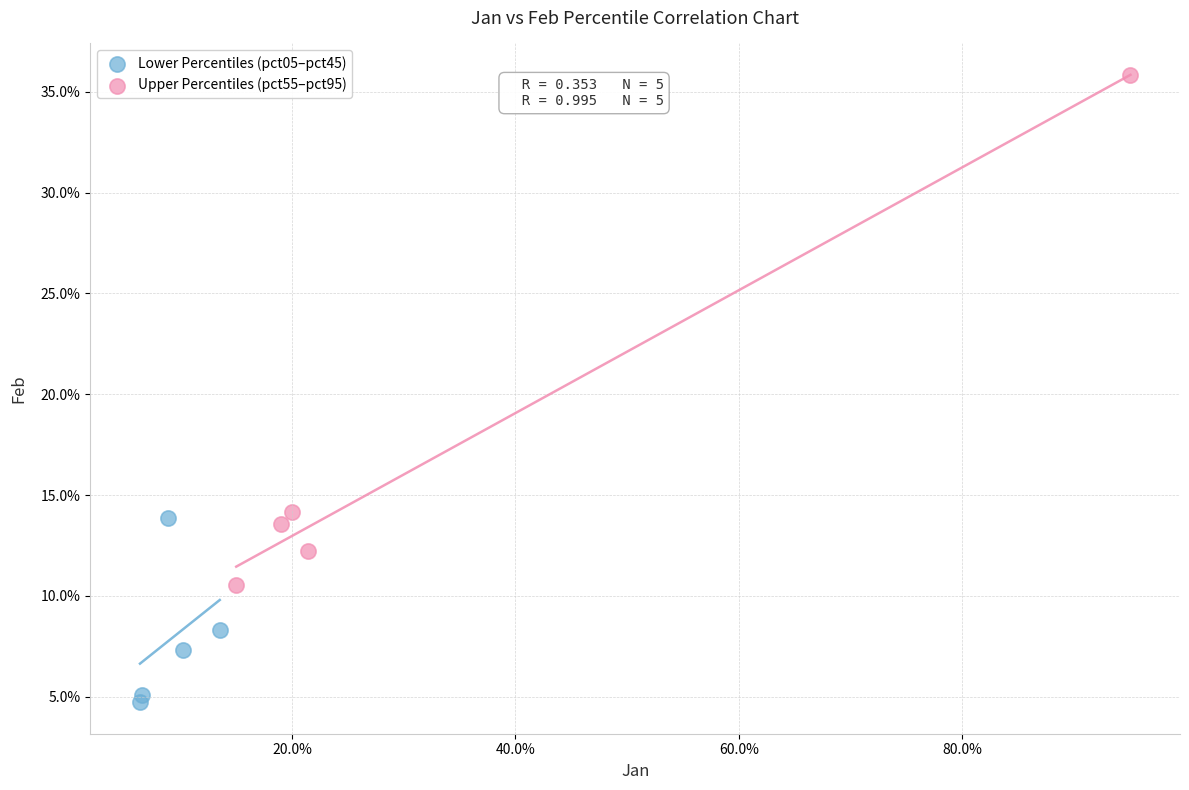

Which series has the largest Y range (max minus min)?

Upper Percentiles (pct55–pct95)